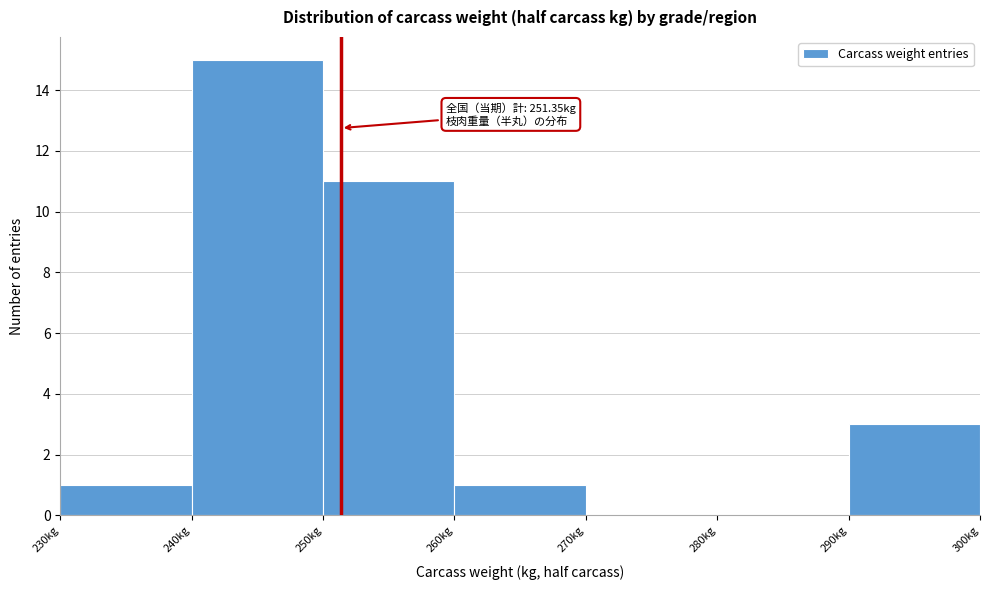

Over which range of the x-axis is the bar tallest?

240 to 250